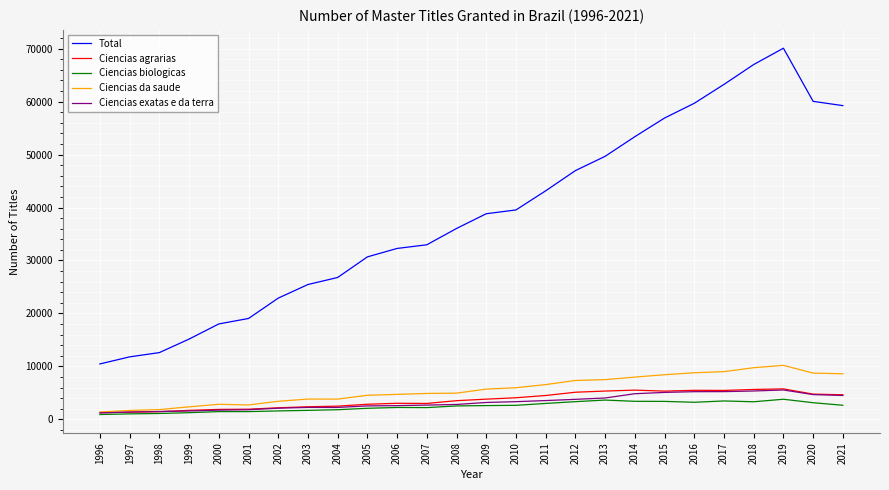

True or false: Total and Ciencias agrarias cross at least once.

False